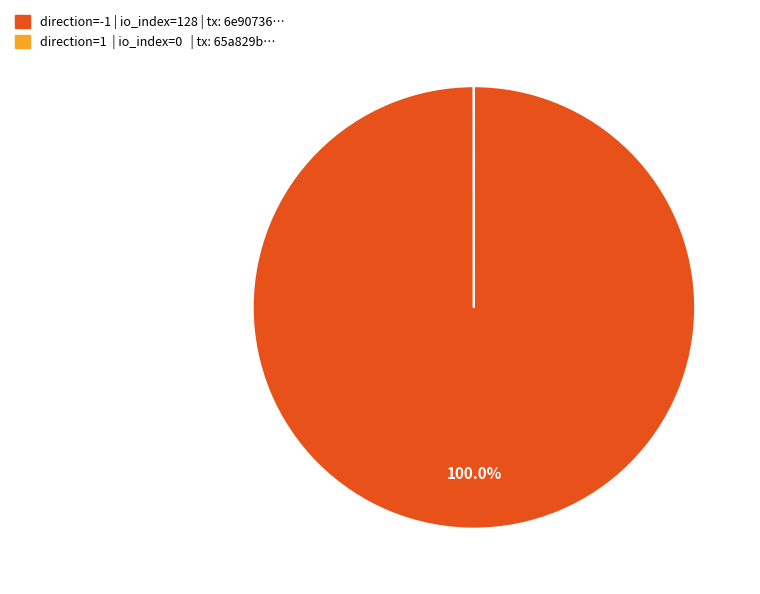

Is there any slice that represents more than half of the pie?

Yes